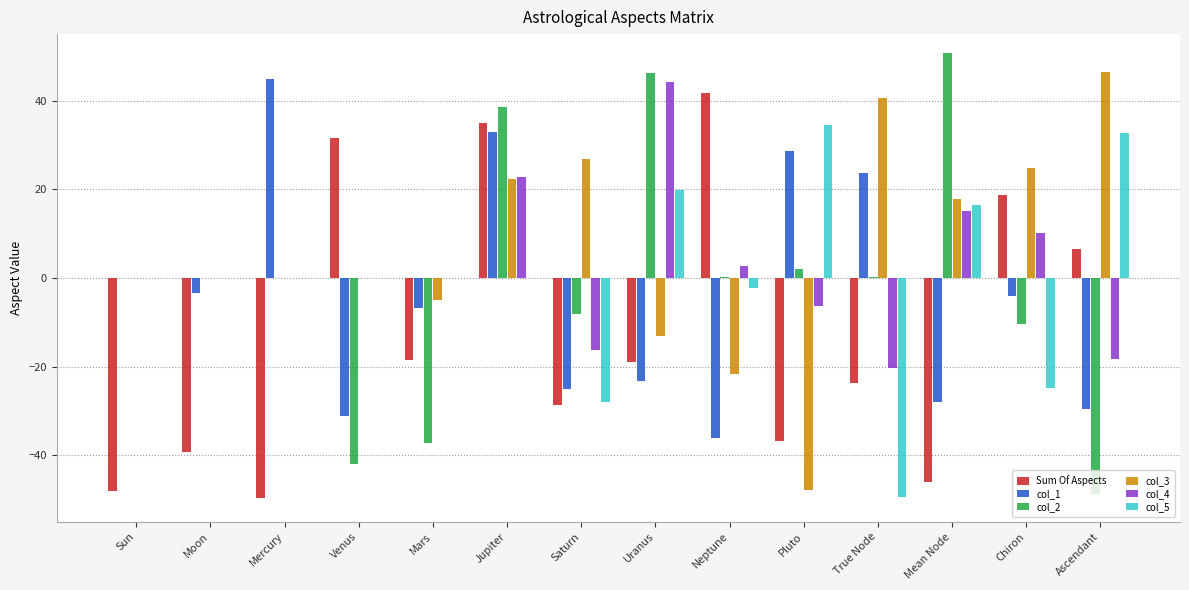

How many series are shown in this chart?

6